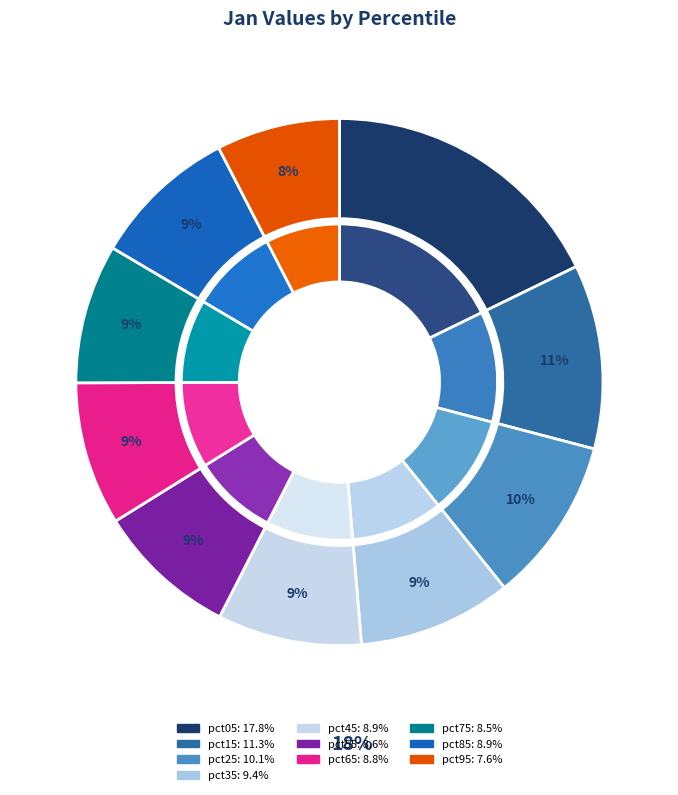

What is the largest slice in the pie chart?

pct05